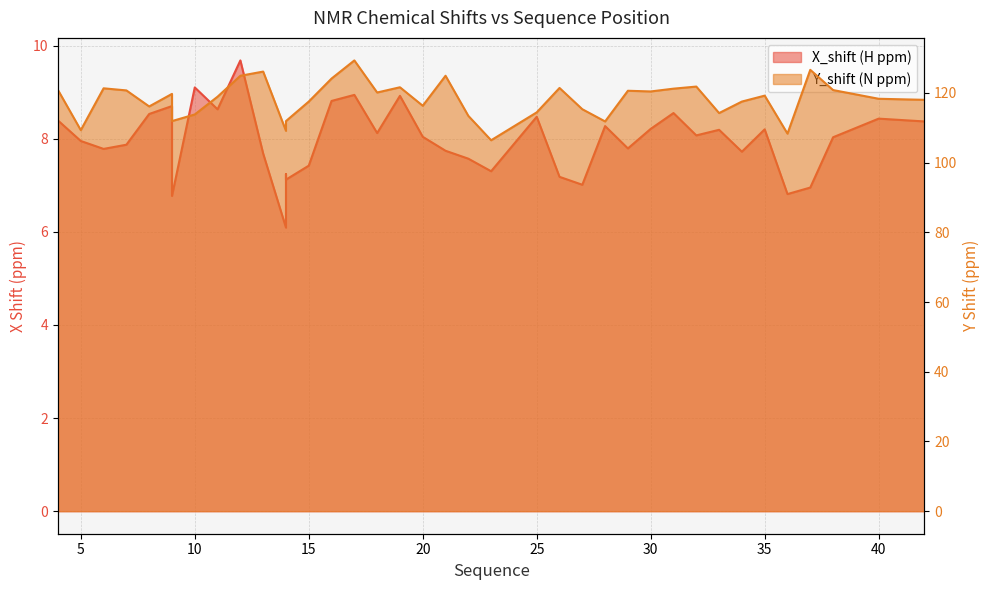

Which series changed the most between 4 and 5?

Y_shift